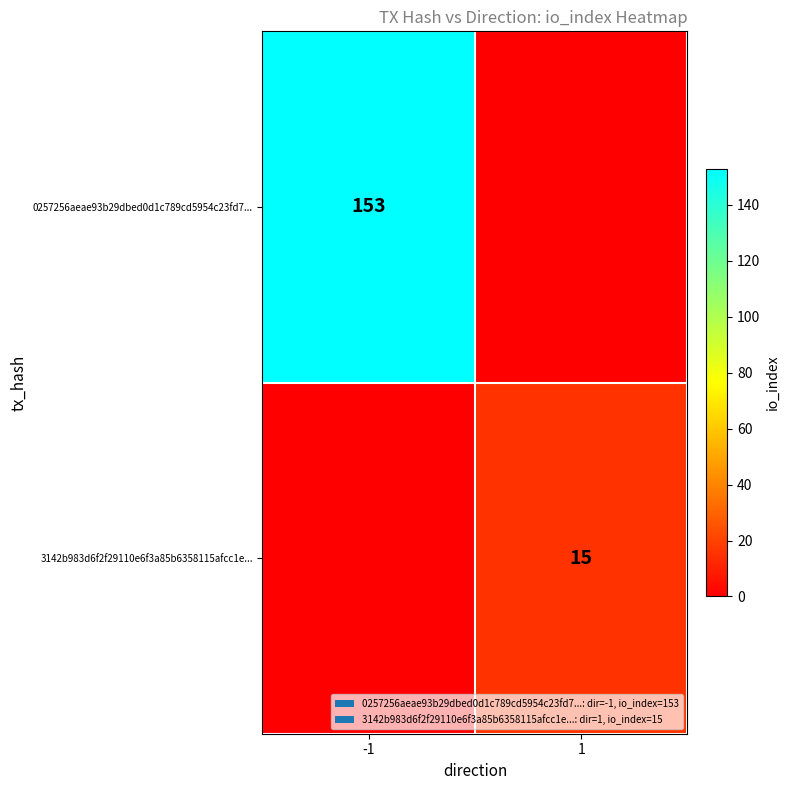

The 3142b983d6f2f29110e6f3a85b6358115afcc1e... series shows 26 at 1. True or false?

False